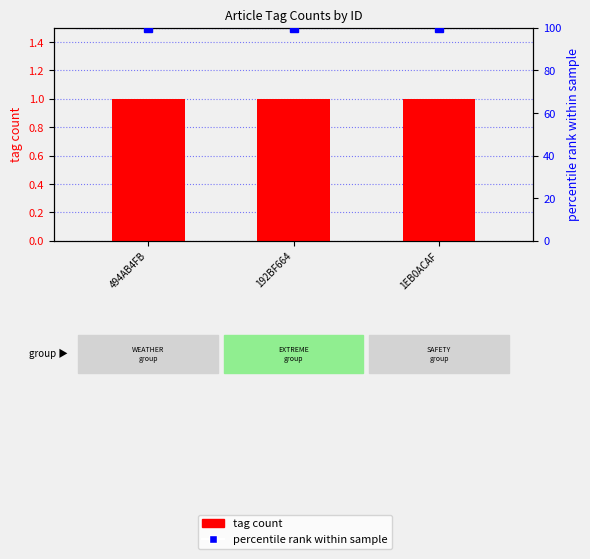

Which series has the widest spread of values?

tag count